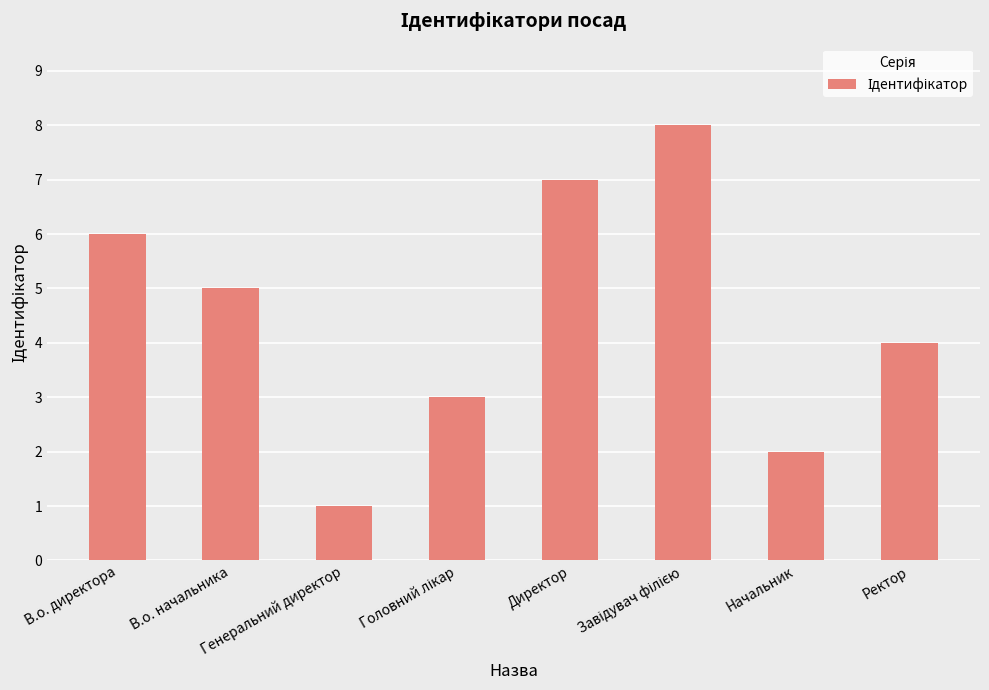

What is the label of the 4th bar from the right?

Директор